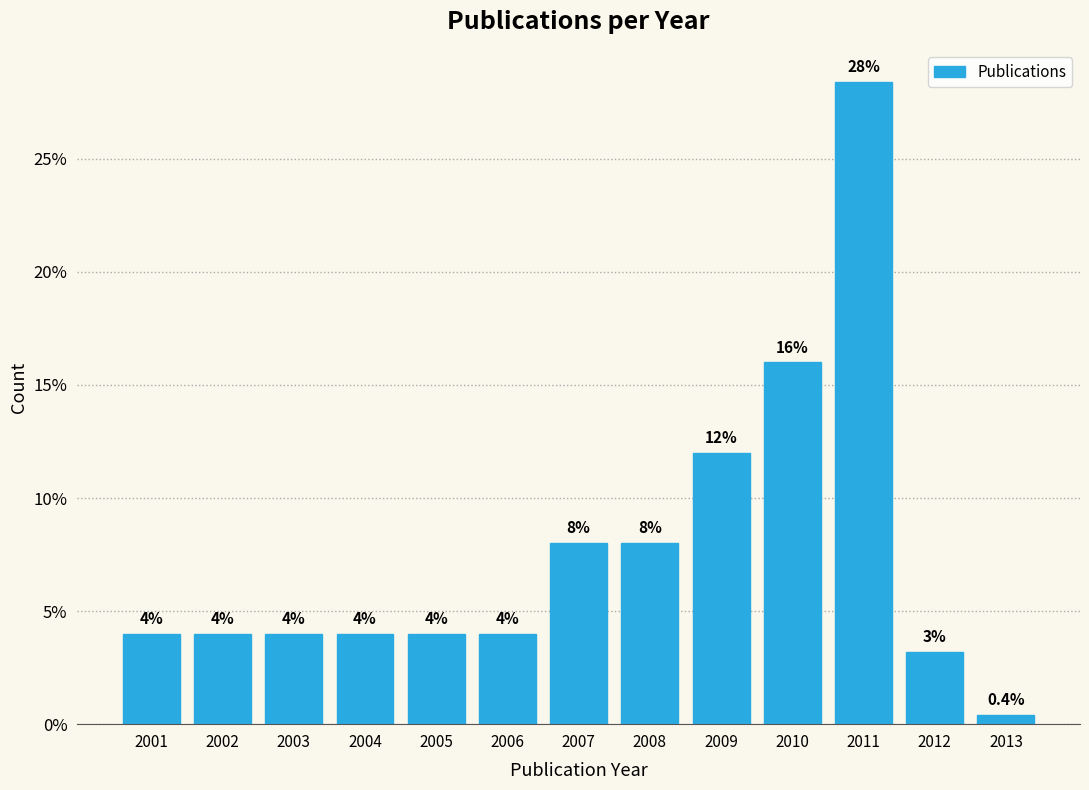

Reading left to right, extract all data points from this chart.

4.0	4.0	4.0	4.0	4.0	4.0	8.0	8.0	12.0	16.0	28.4	3.2	0.4